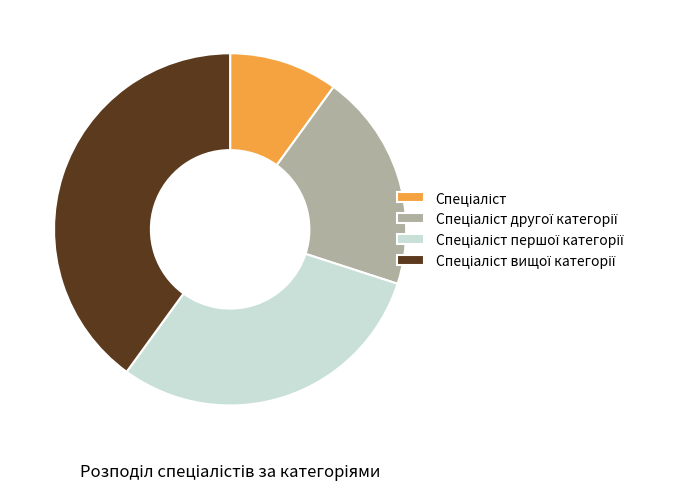

Does any single category account for the majority?

No